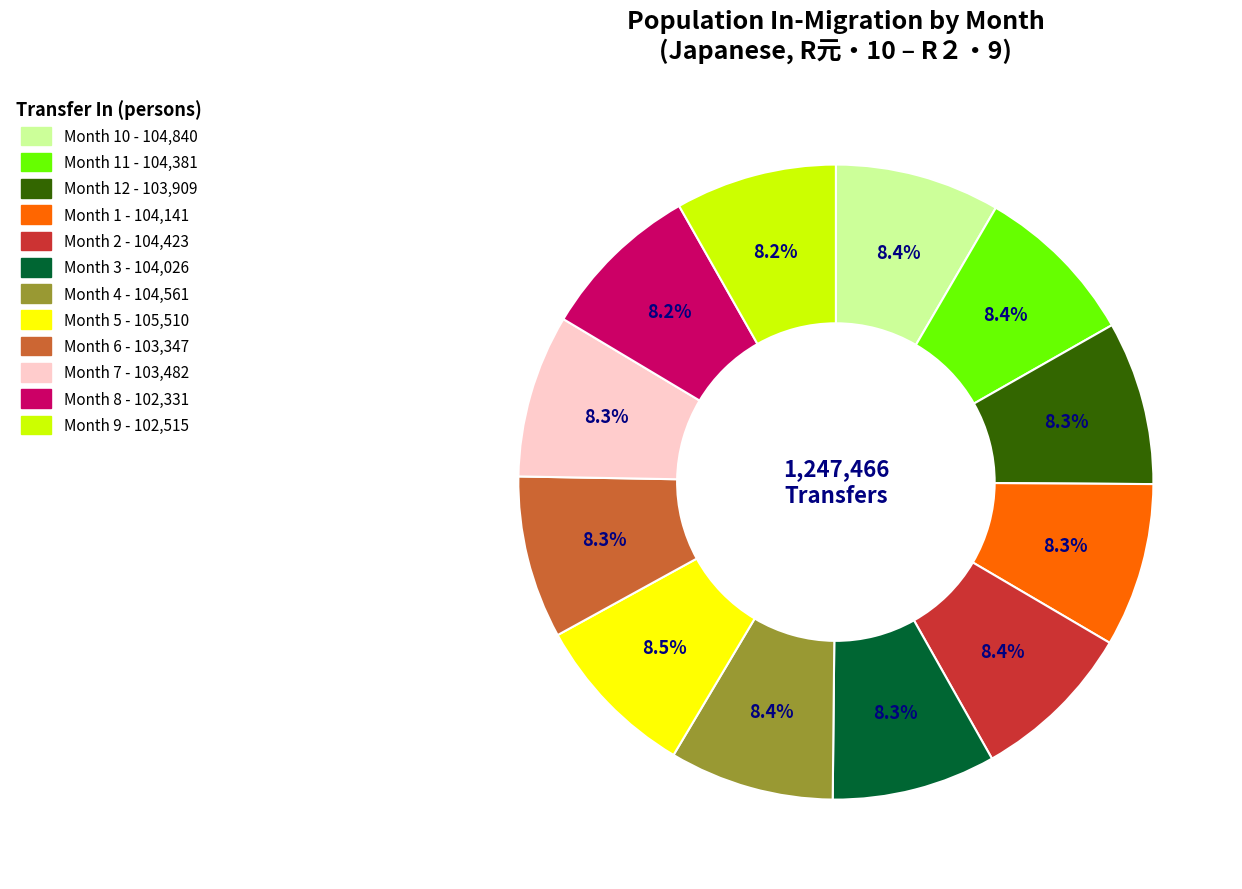

Is there any slice that represents more than half of the pie?

No